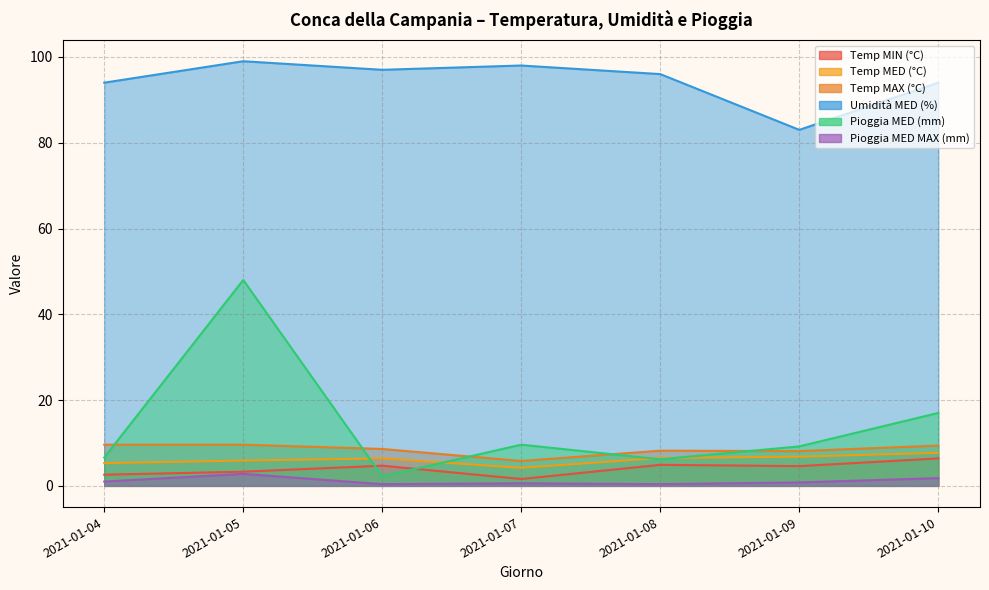

Which series has the largest total across all categories?

Umidità MED (%)